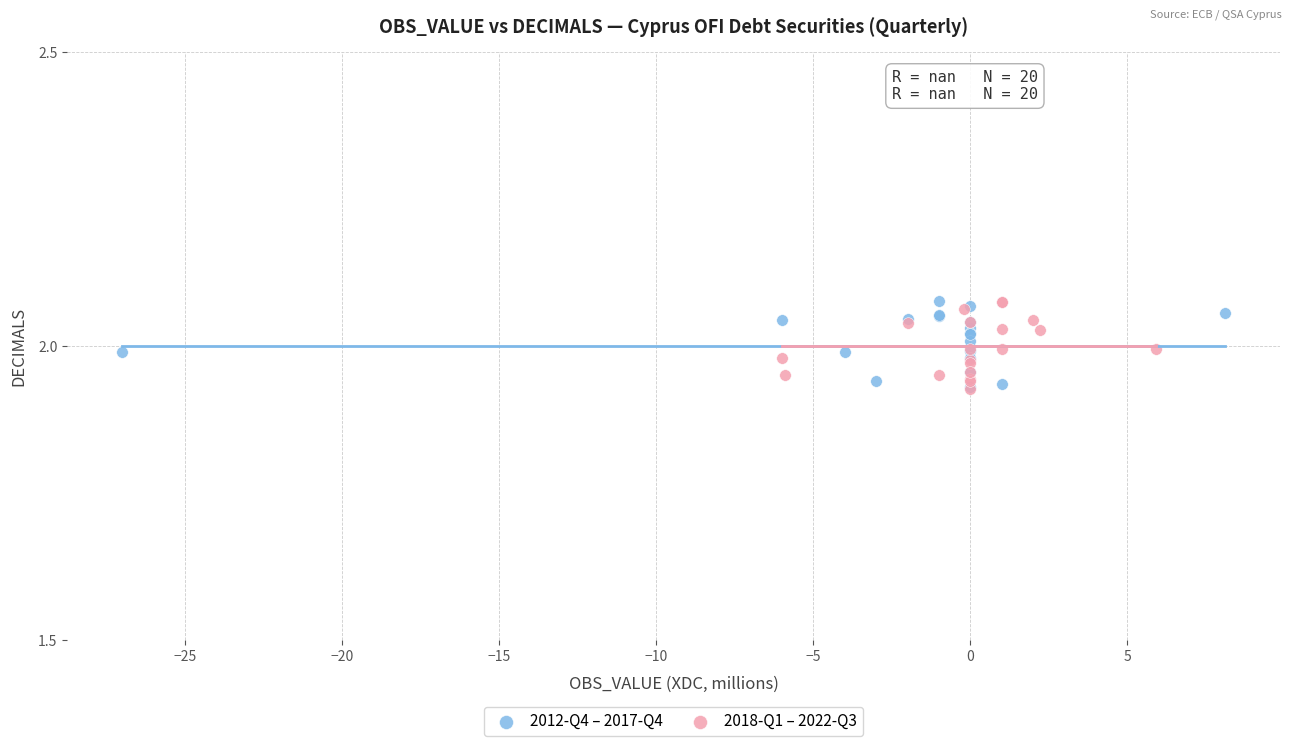

What are all the series names shown in the legend?

2012-Q4 – 2017-Q4, 2018-Q1 – 2022-Q3